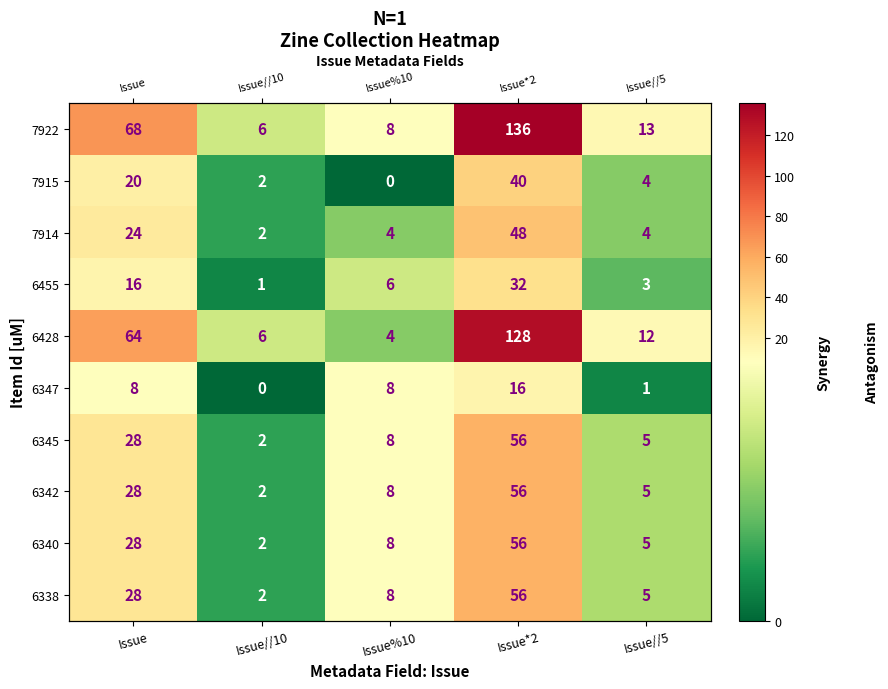

List the labels in order of 7915 value, smallest first.

Issue%10, Issue//10, Issue//5, Issue, Issue*2